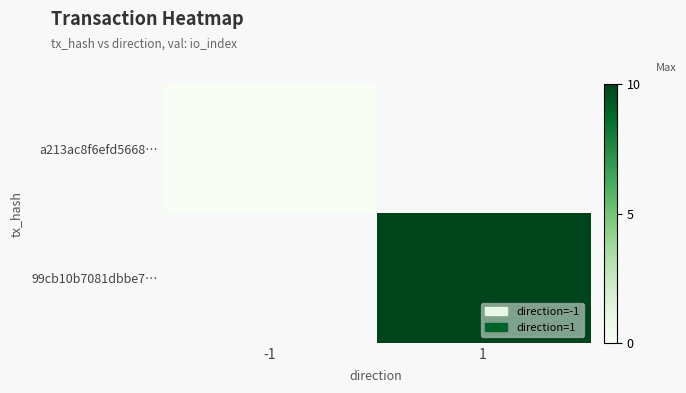

At how many categories does at least one series exceed 8?

1